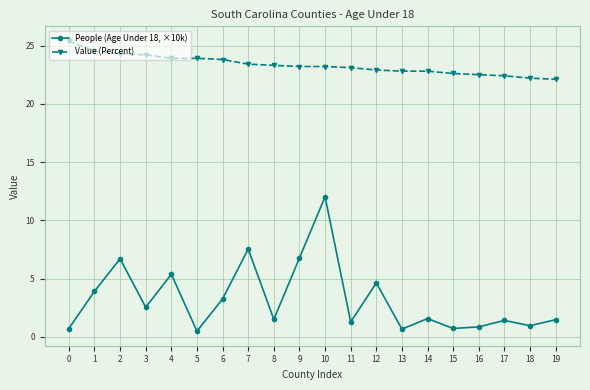

Between 6 and 12, which series saw the biggest shift?

People (Age Under 18, ×10k)